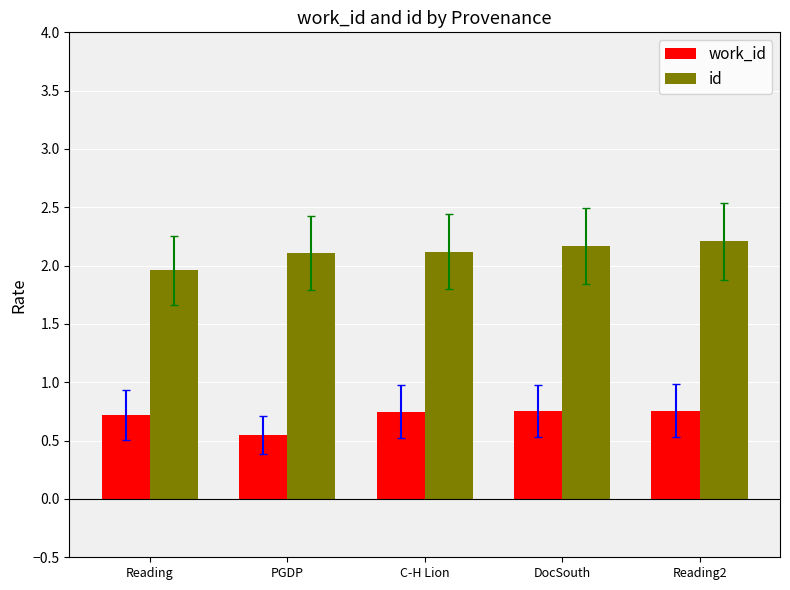

At how many categories does at least one series exceed 1?

5